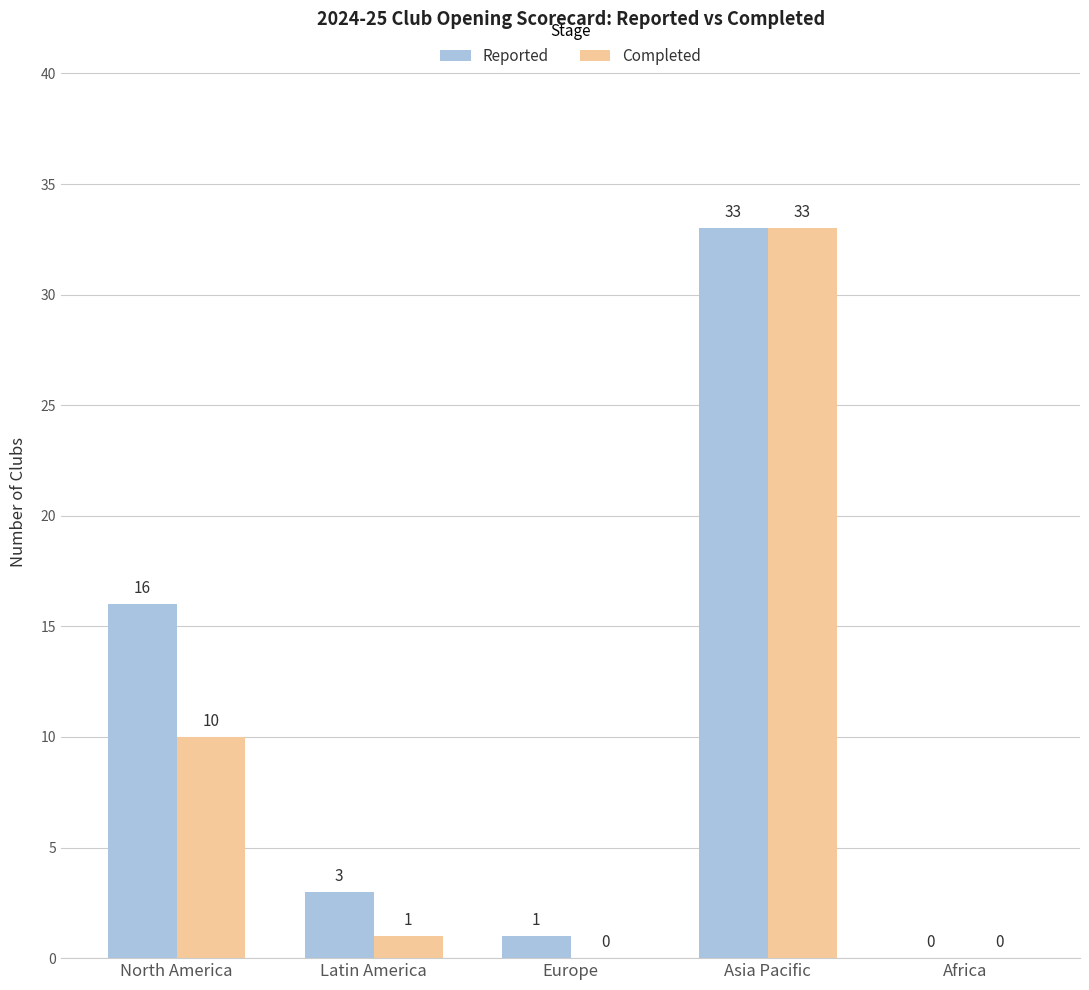

Which category has the highest value in the Reported series?

Asia Pacific